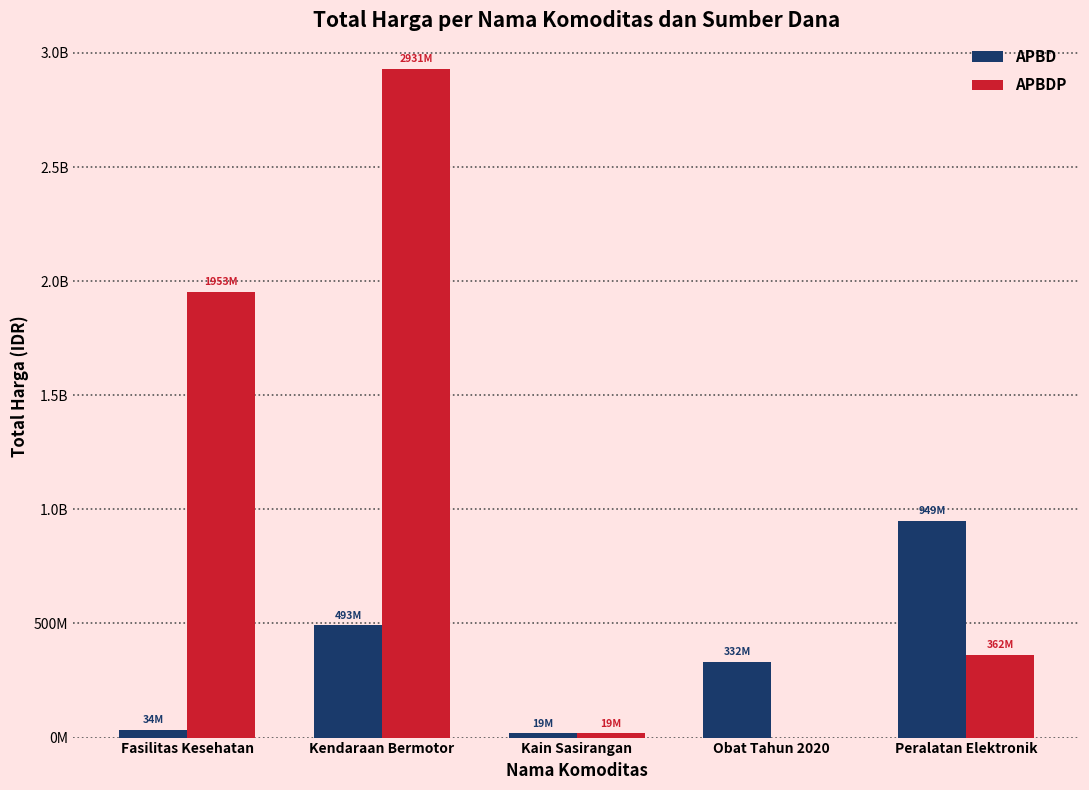

Does the chart contain stacked bars?

No